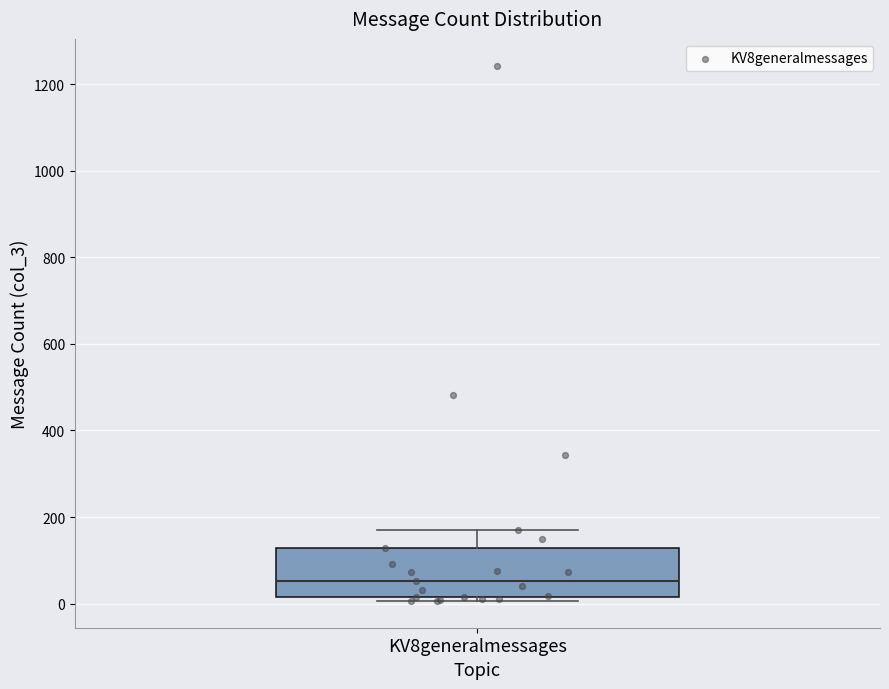

Where does the upper whisker of the box for KV8generalmessages end on the y-axis? The values are not printed on the chart, so give them approximately, as read against the axis.

160